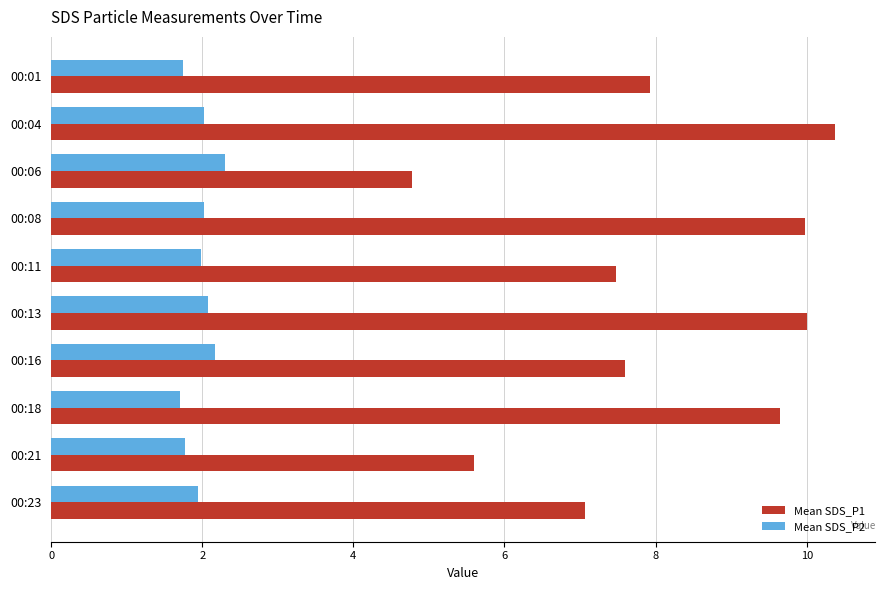

What is the sum of the Mean SDS_P1 values at 00:04 and 00:23?

17.5